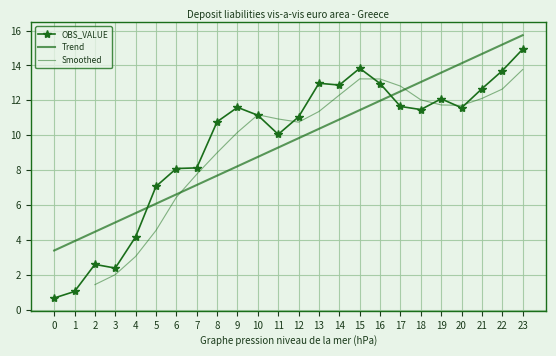

Reading right to left, transcribe all the data shown in this chart.

14.9	13.7	12.7	11.6	12.1	11.5	11.7	13.0	13.8	12.9	13.0	11.1	10.1	11.1	11.6	10.8	8.1	8.1	7.1	4.2	2.4	2.6	1.0	0.7